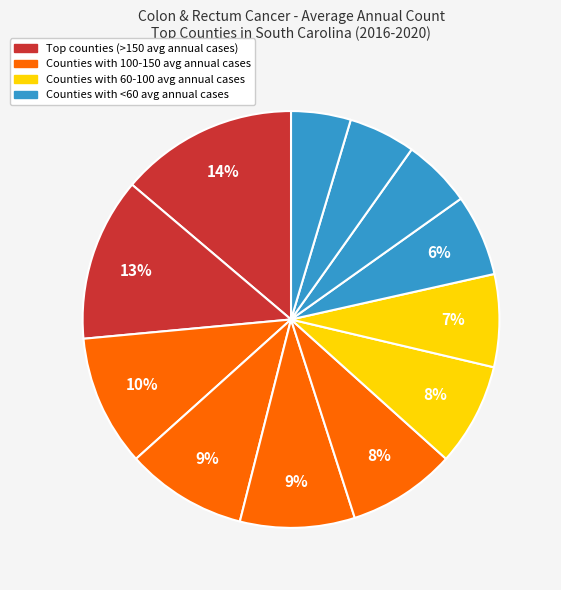

How many segments does this pie chart have?

12